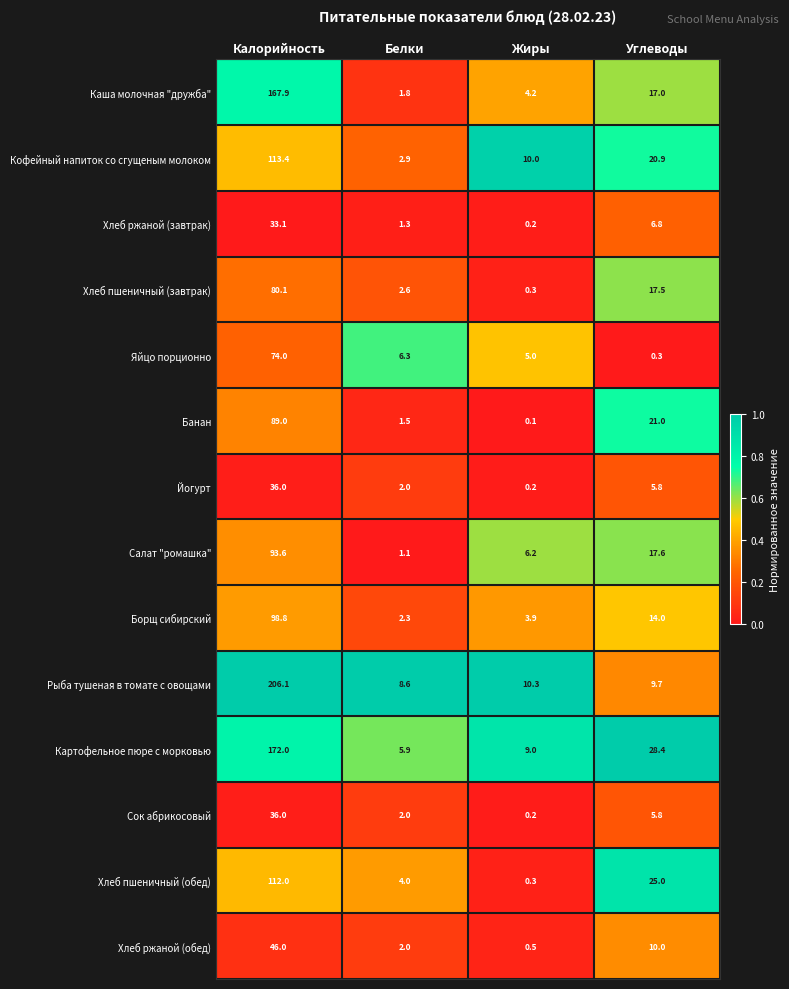

What is the difference between the highest and lowest values at Углеводы?

28.1